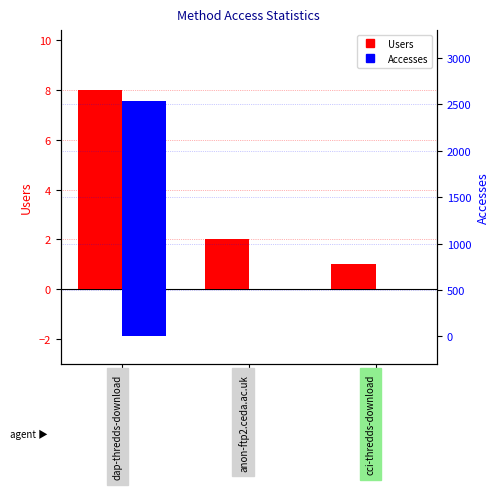

How many series are shown in this chart?

2